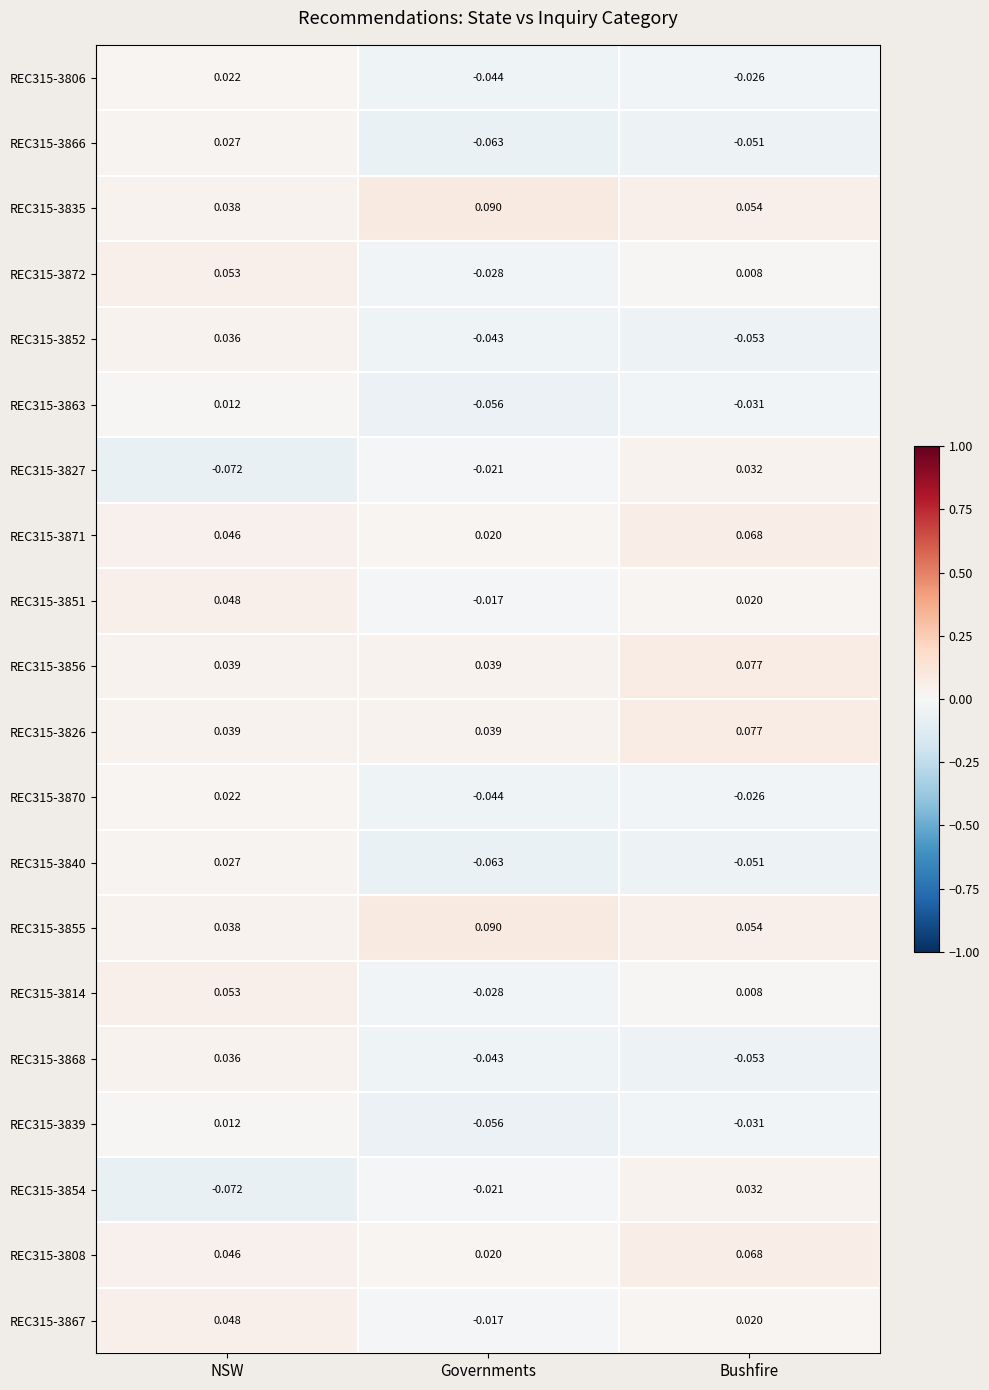

At which category is the sum across all series the highest?

NSW